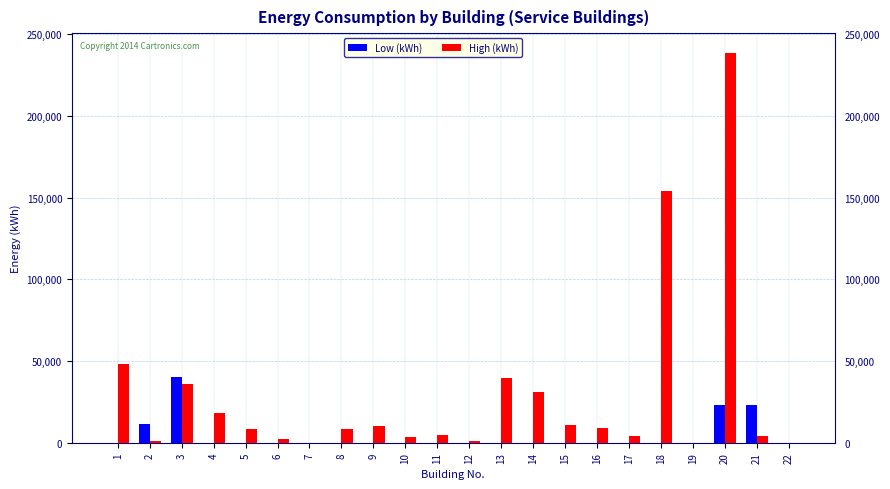

The value of High (kWh) at 22 is 0.0. True or false?

True